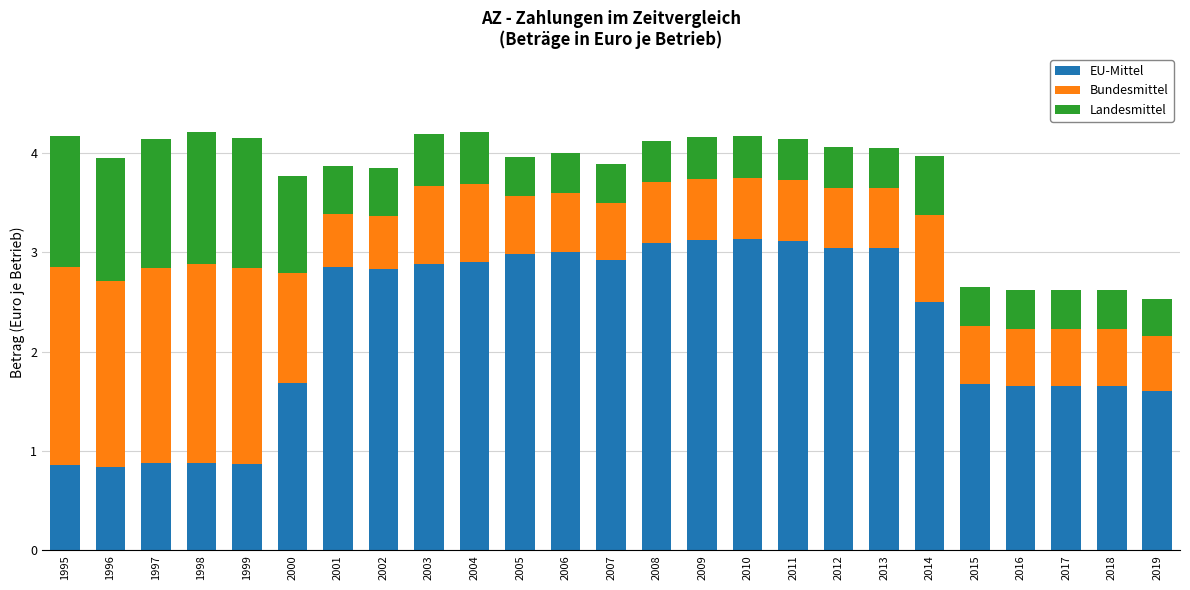

The EU-Mittel series shows 2.8 at 2002. True or false?

True